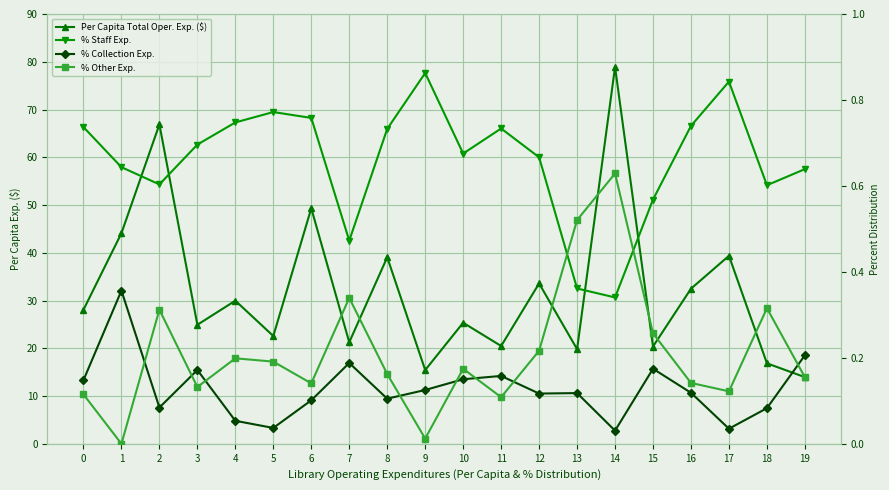

Which category has the lowest value in the % Collection Exp. series?

14